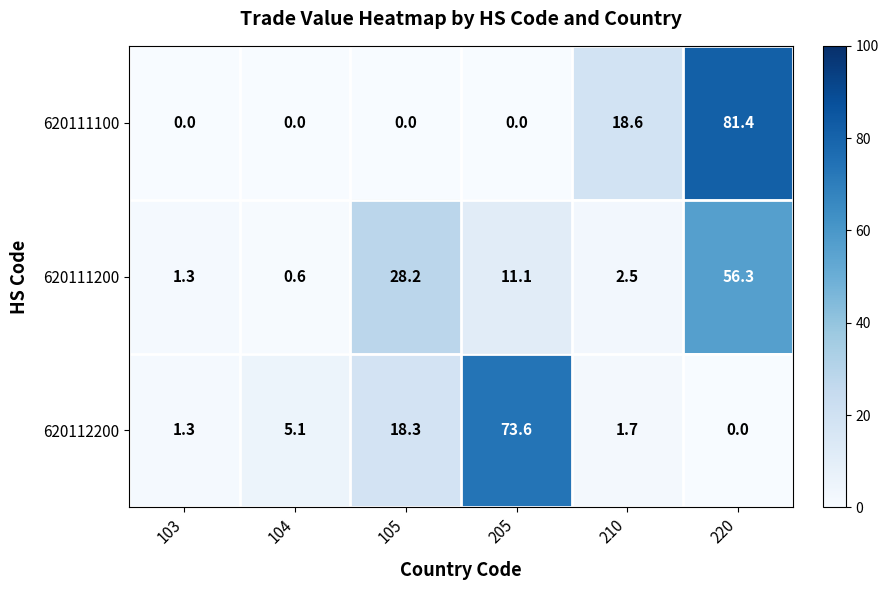

Reading left to right, extract all data points from this chart.

620111100: 0.0	0.0	0.0	0.0	18.6	81.4
620111200: 1.3	0.6	28.2	11.1	2.5	56.3
620112200: 1.3	5.1	18.3	73.6	1.7	0.0